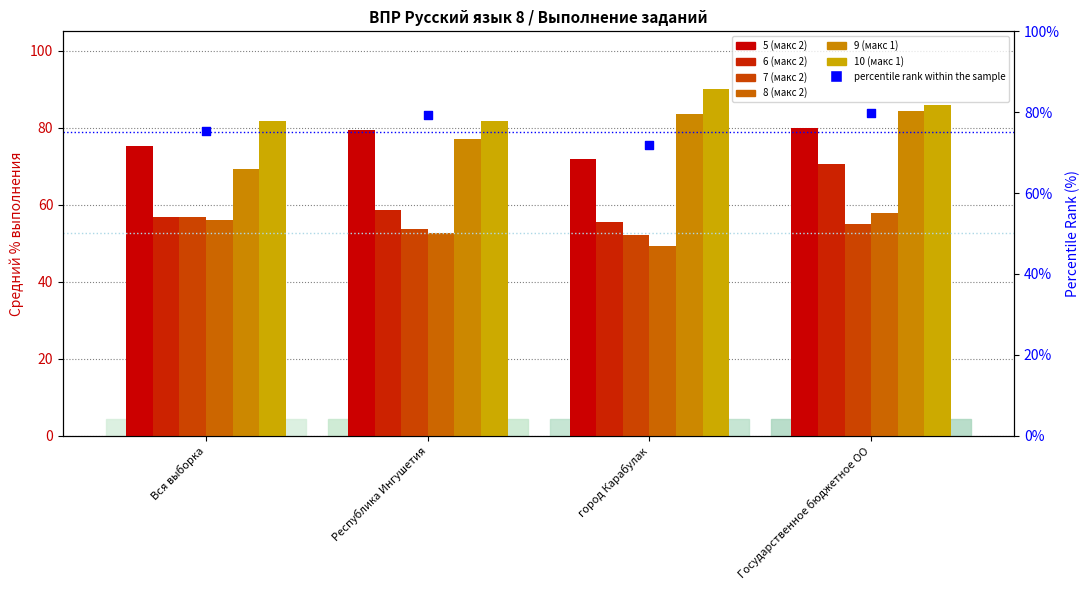

Which series reaches the maximum Y coordinate?

10 (макс 1)